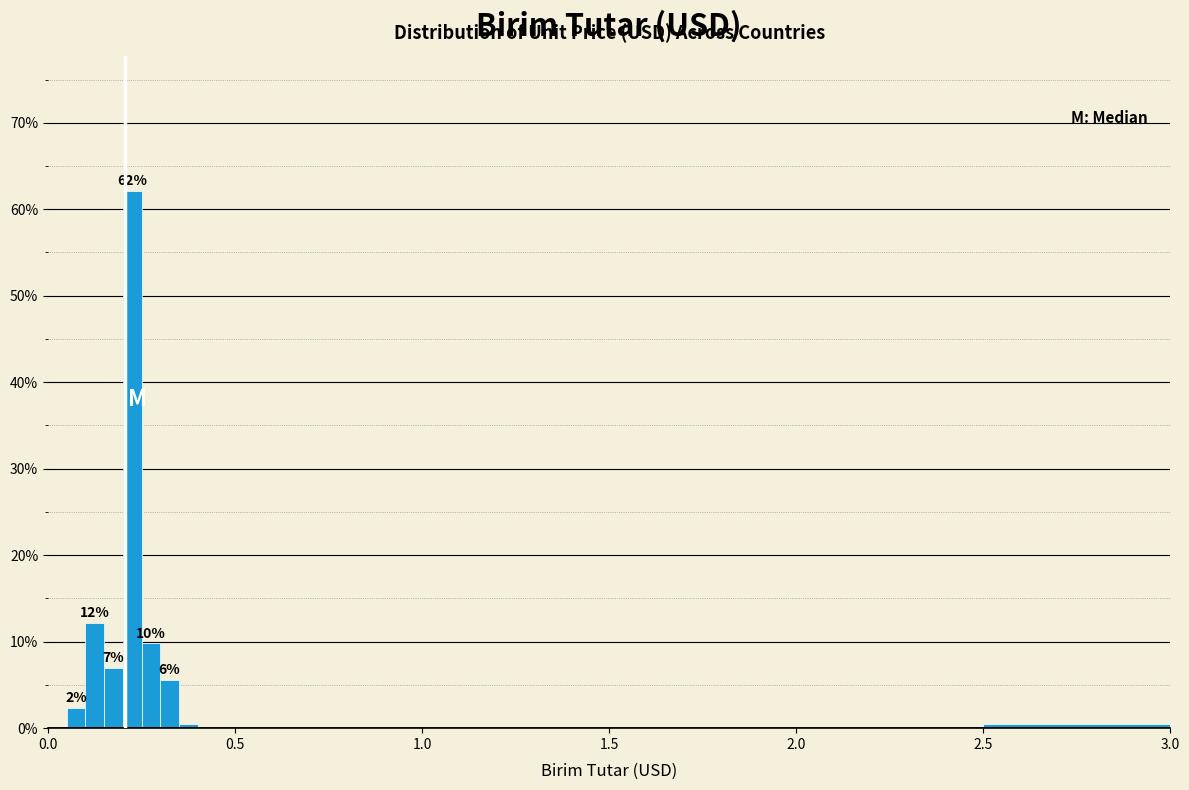

Around what value on the x-axis is the tallest bar? Give the approximate position of its centre, as read against the axis.

0.25